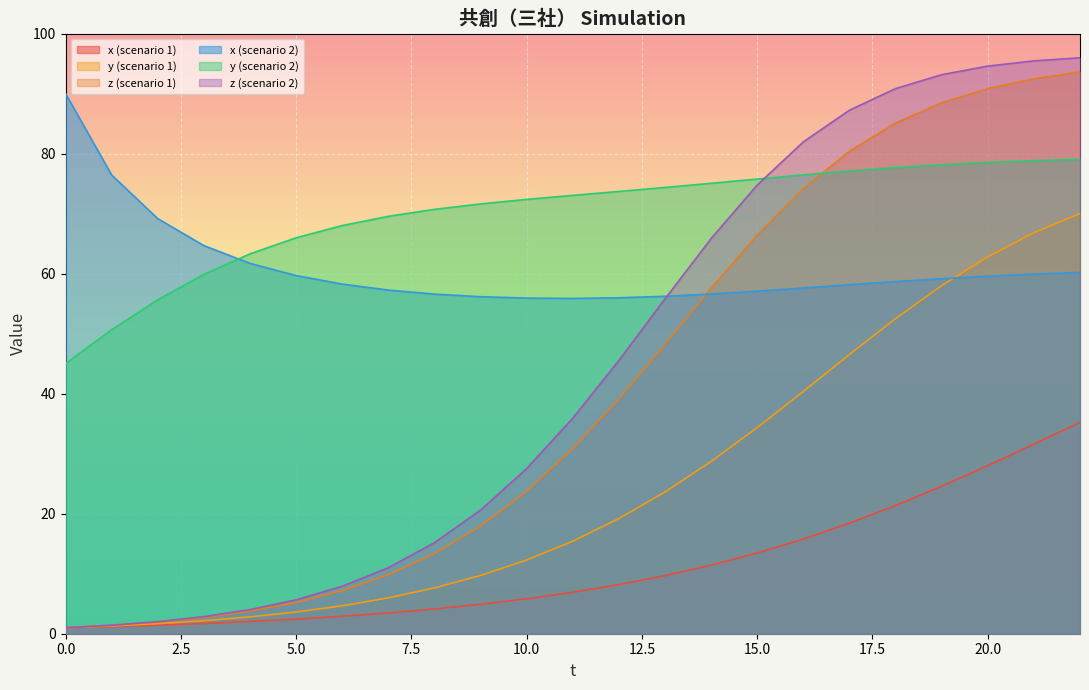

Reading right to left, extract all data points from this chart.

x (scenario 1): 22=35.2	21=31.6	20=28.0	19=24.6	18=21.4	17=18.4	16=15.8	15=13.5	14=11.4	13=9.7	12=8.2	11=6.9	10=5.8	9=4.9	8=4.1	7=3.5	6=2.9	5=2.4	4=2.0	3=1.7	2=1.4	1=1.2	0=1.0
y (scenario 1): 22=70.0	21=66.8	20=62.8	19=58.0	18=52.5	17=46.5	16=40.4	15=34.3	14=28.7	13=23.6	12=19.2	11=15.4	10=12.3	9=9.7	8=7.6	7=6.0	6=4.7	5=3.6	4=2.8	3=2.2	2=1.7	1=1.3	0=1.0
z (scenario 1): 22=93.6	21=92.5	20=90.8	19=88.5	18=85.1	17=80.4	16=74.2	15=66.4	14=57.6	13=48.2	12=39.1	11=30.8	10=23.8	9=17.9	8=13.4	7=9.8	6=7.2	5=5.2	4=3.8	3=2.7	2=1.9	1=1.4	0=1.0
x (scenario 2): 22=60.2	21=59.9	20=59.6	19=59.1	18=58.7	17=58.1	16=57.6	15=57.1	14=56.6	13=56.2	12=56.0	11=55.9	10=55.9	9=56.1	8=56.6	7=57.3	6=58.3	5=59.7	4=61.7	3=64.7	2=69.2	1=76.4	0=90.0
y (scenario 2): 22=79.0	21=78.8	20=78.5	19=78.1	18=77.7	17=77.1	16=76.5	15=75.8	14=75.0	13=74.4	12=73.7	11=73.0	10=72.4	9=71.6	8=70.7	7=69.5	6=68.0	5=66.0	4=63.3	3=59.9	2=55.6	1=50.6	0=45.0
z (scenario 2): 22=96.0	21=95.4	20=94.6	19=93.1	18=90.8	17=87.2	16=81.9	15=74.8	14=65.8	13=55.8	12=45.5	11=35.9	10=27.5	9=20.6	8=15.2	7=11.0	6=7.9	5=5.6	4=4.0	3=2.8	2=2.0	1=1.4	0=1.0